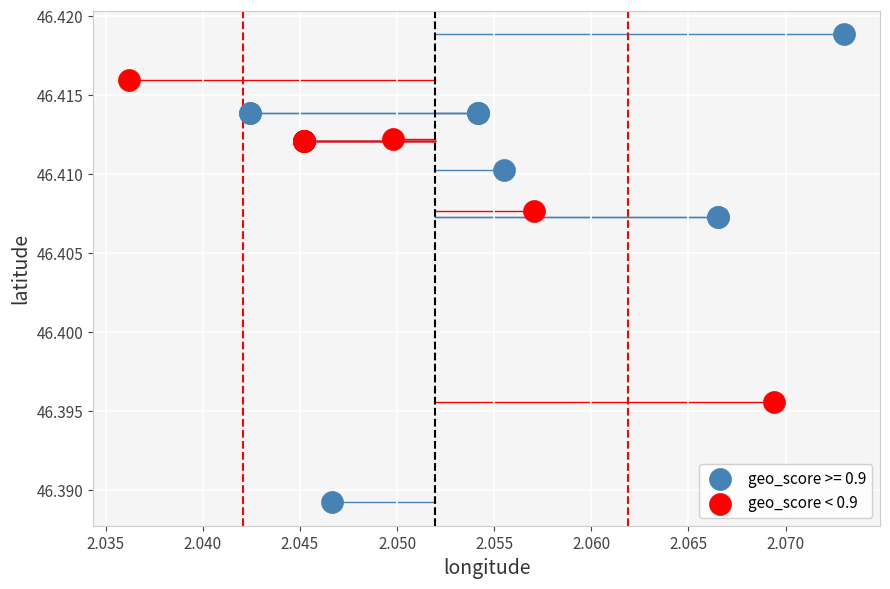

Which series reaches the minimum Y coordinate?

geo_score >= 0.9